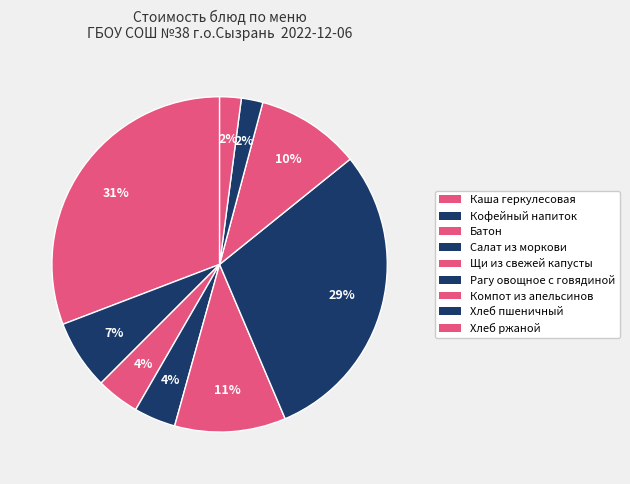

To the nearest percent, what is the difference between the largest and smallest slice percentages?

29%